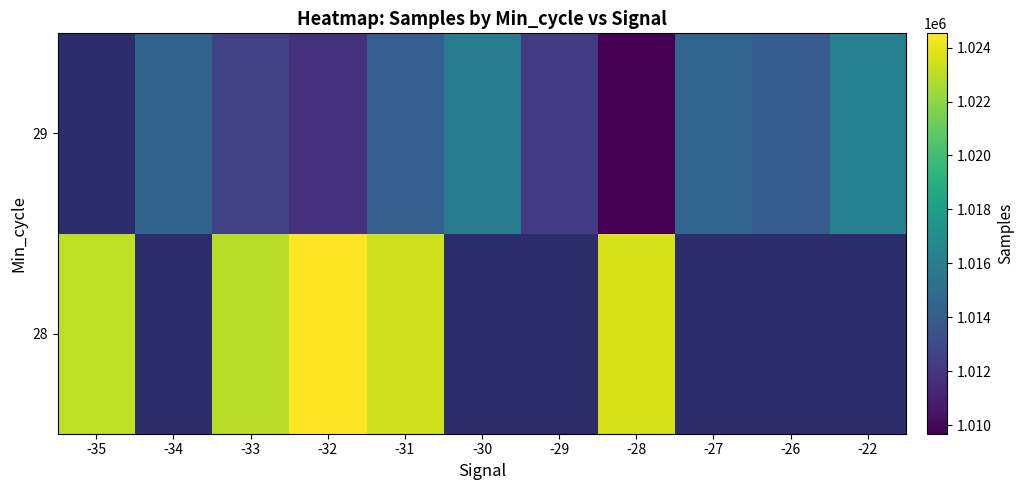

The value of 29 at -32 is 1011801.0. True or false?

True